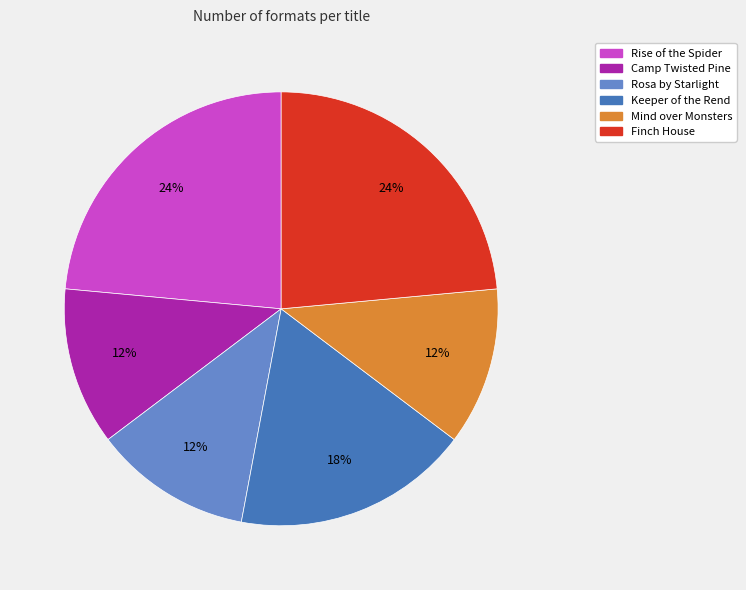

True or false: Finch House accounts for 24% of the total.

True